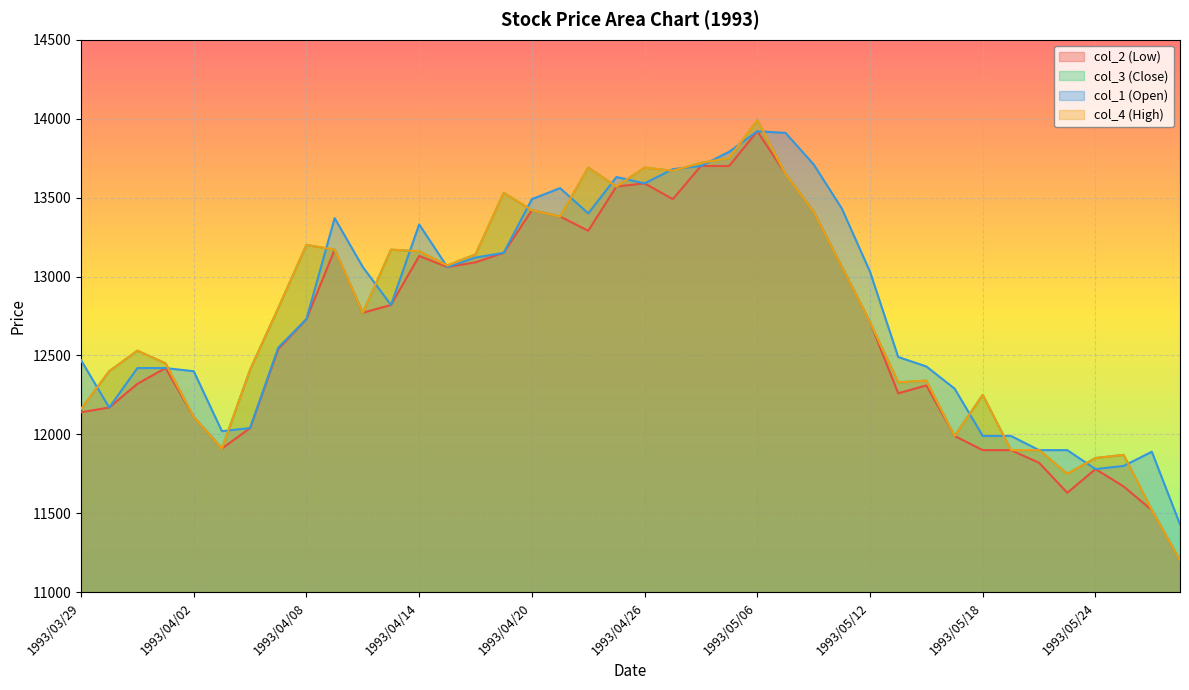

Between 1993/05/06 and 1993/05/12, which is larger?

1993/05/06